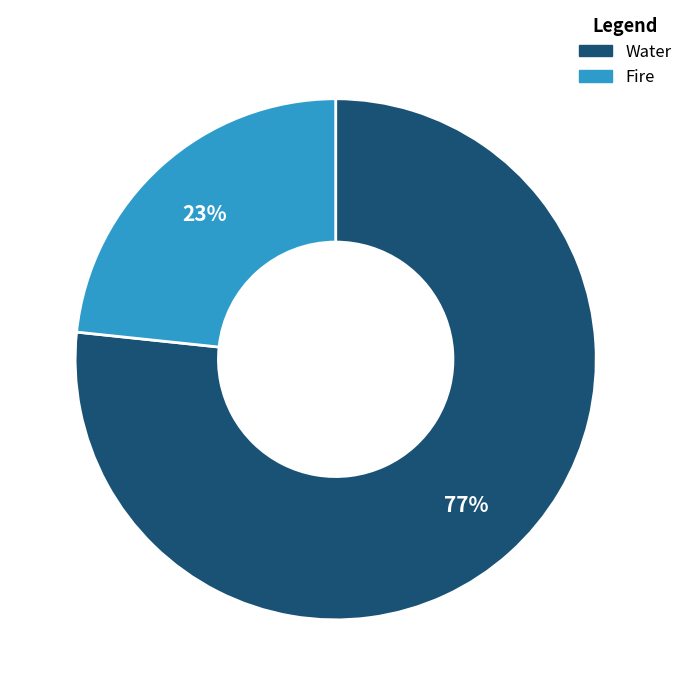

To the nearest percent, what is the average slice percentage?

50%